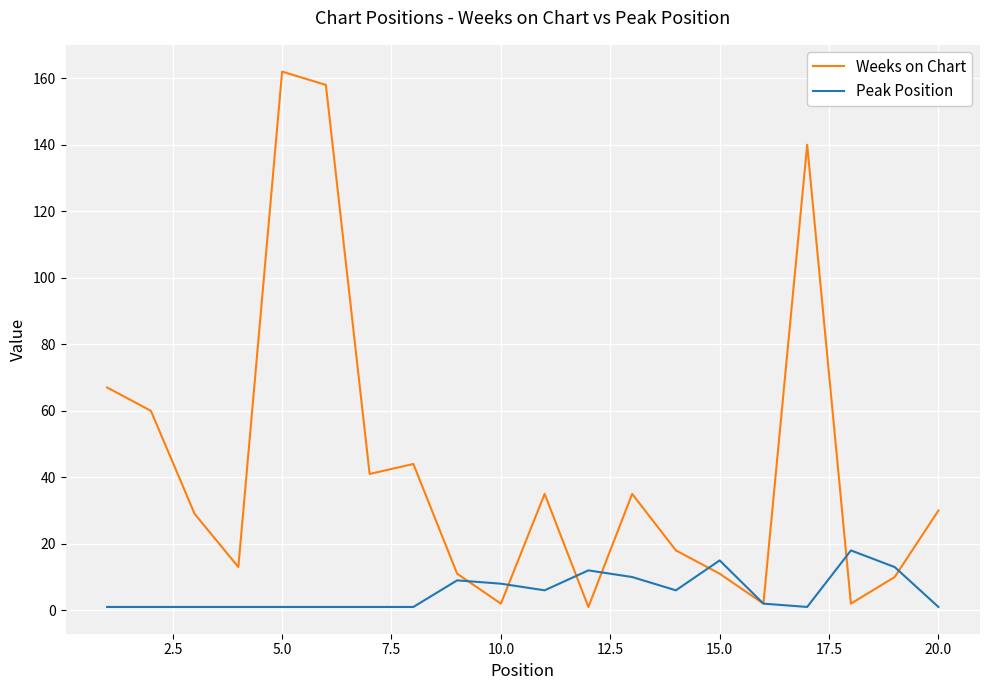

Rank the series by their maximum value, from lowest to highest.

Peak Position, Weeks on Chart